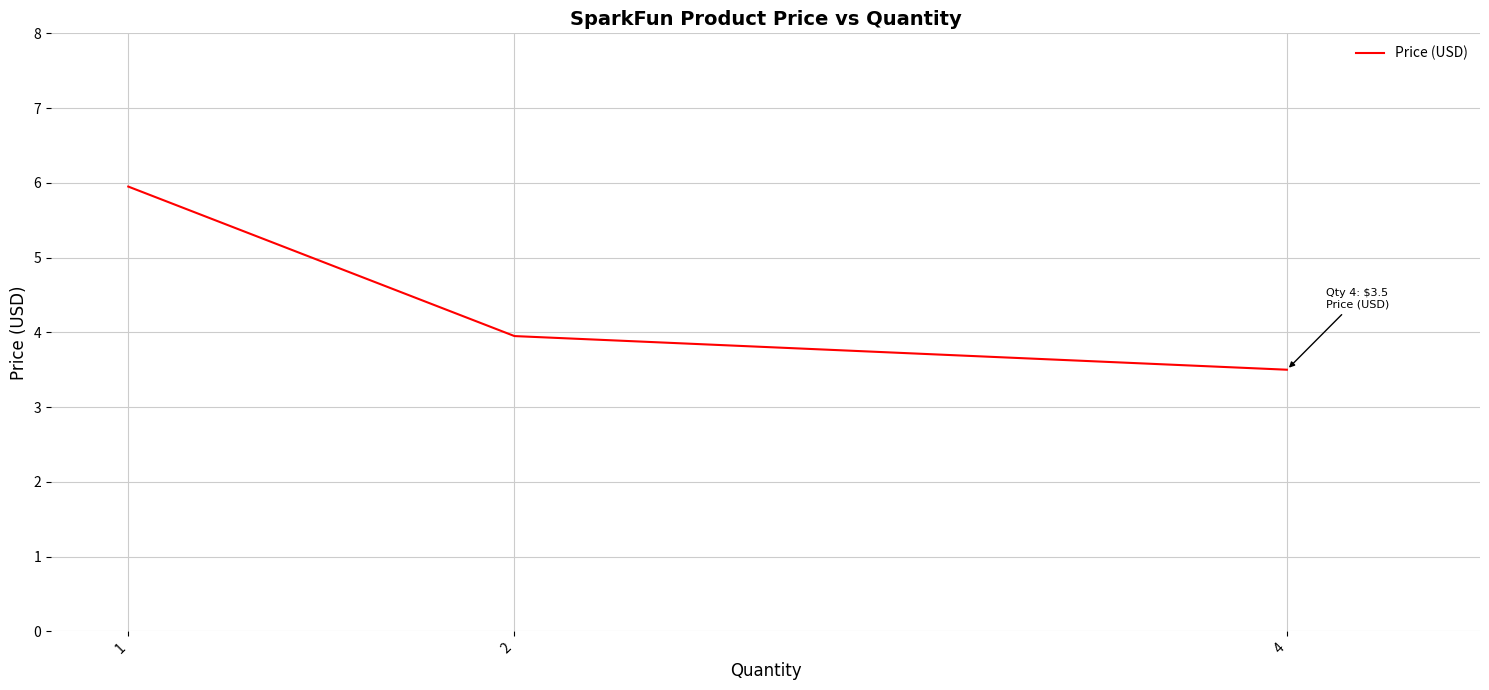

Does the chart have visible grid lines?

Yes